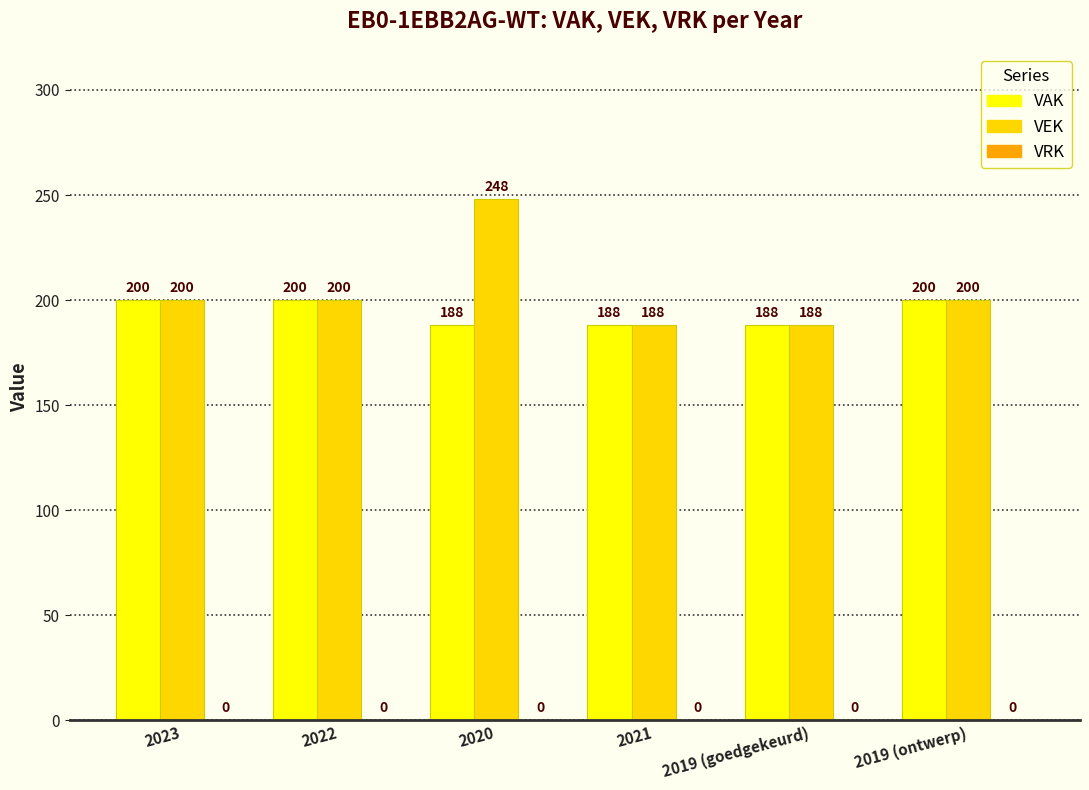

Read the VAK value at 2023.

200